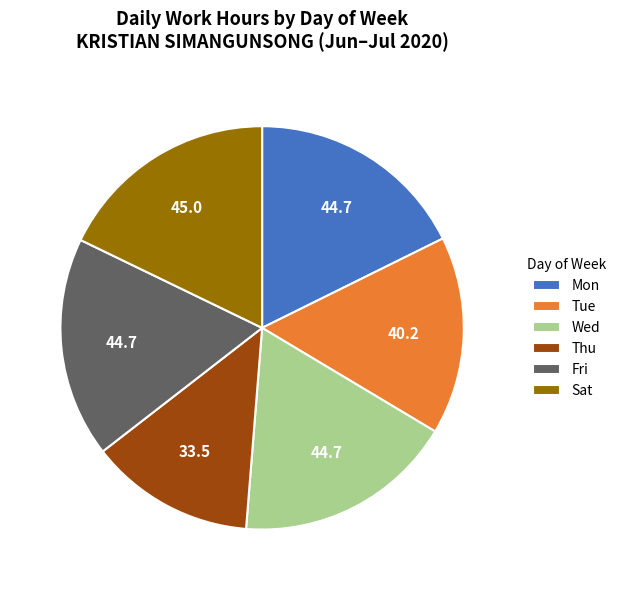

Do Sat and Tue together represent more than half of the pie?

No